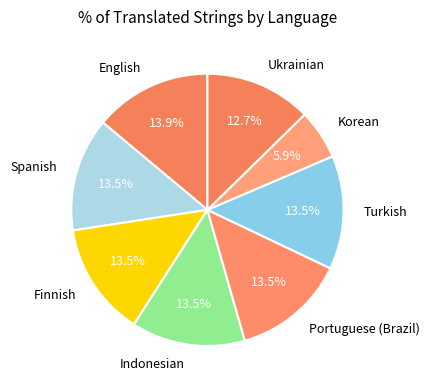

What is the total percentage of Spanish and Ukrainian?

26.2%